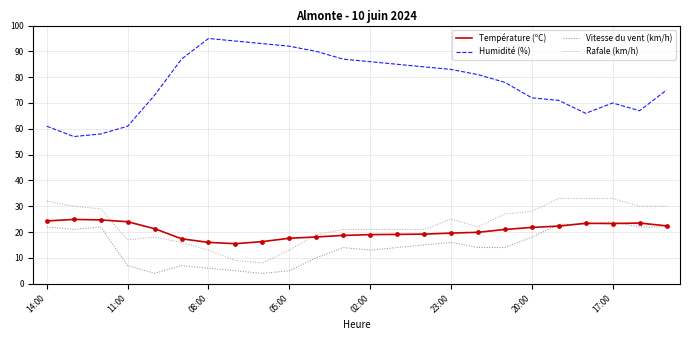

Which series has the largest total across all categories?

Humidité (%)